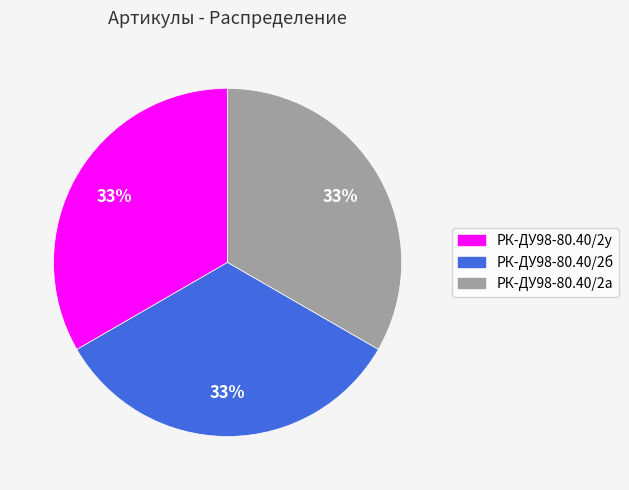

Is there a majority slice in this chart?

No